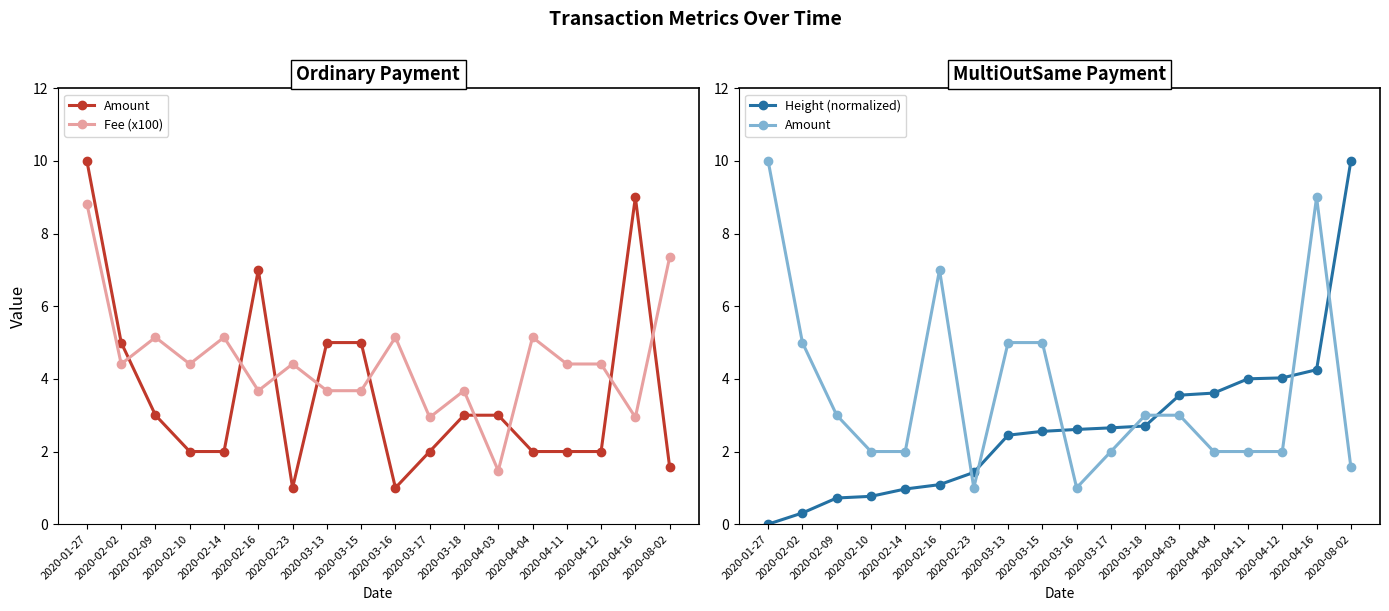

What is the difference between the maximum and minimum values in the Height (normalized) series?

10.0